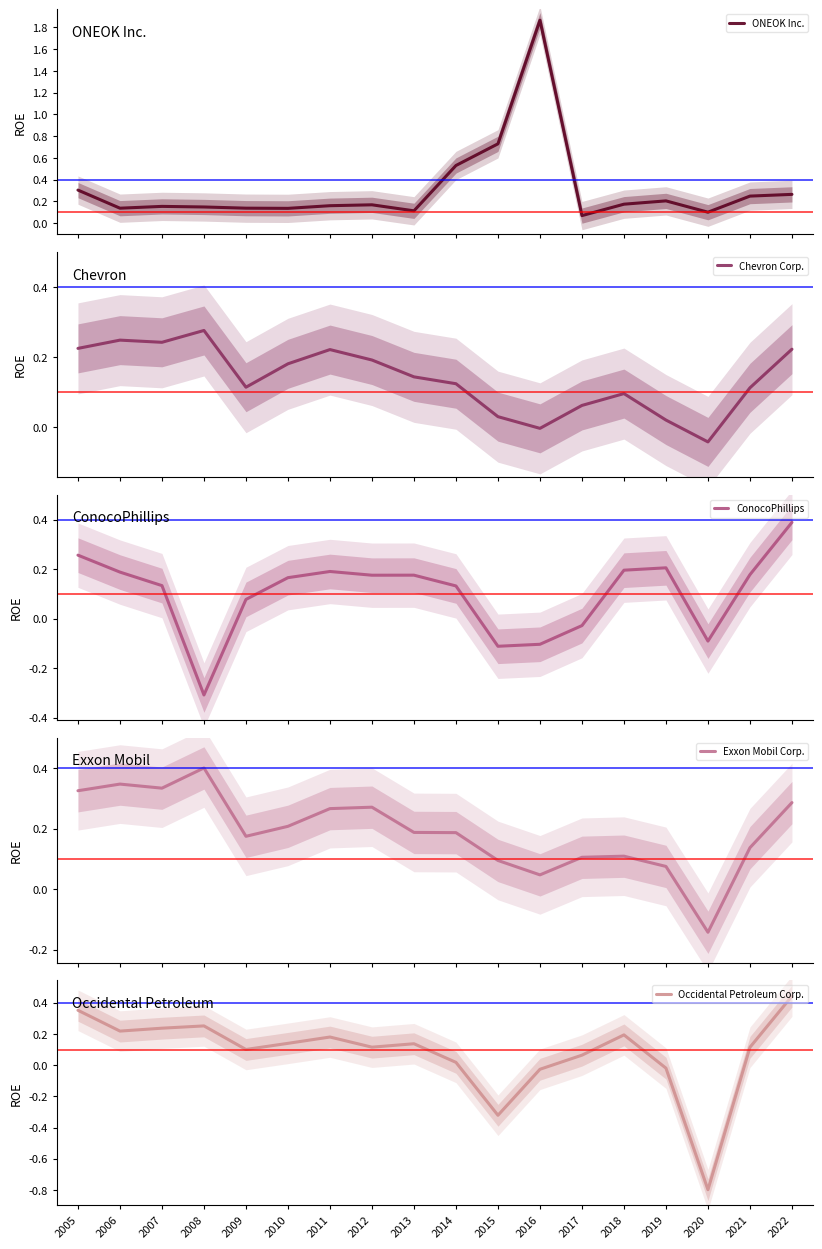

Does the chart have visible grid lines?

No